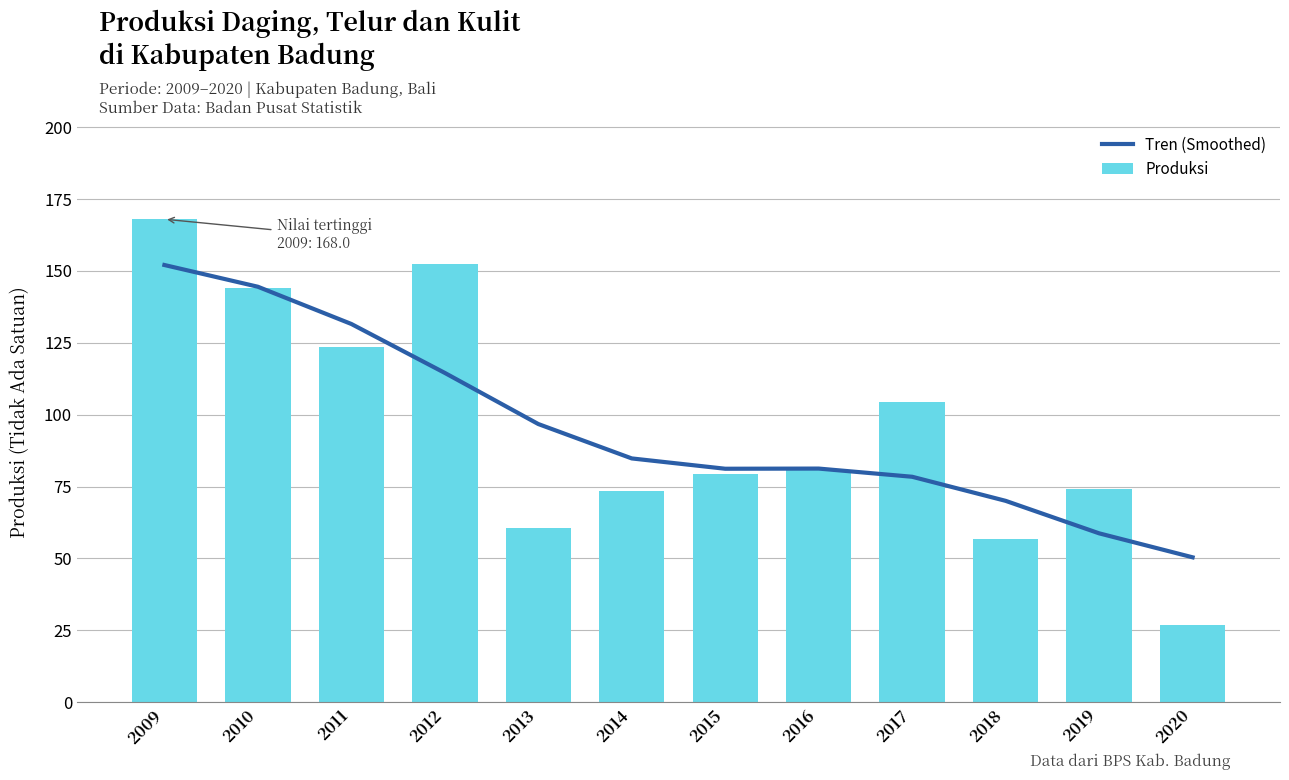

Reading left to right, extract all data points from this chart.

Tren (Smoothed): 2009=152.1	2010=144.5	2011=131.5	2012=114.5	2013=96.7	2014=84.8	2015=81.2	2016=81.2	2017=78.4	2018=70.0	2019=58.7	2020=50.4
Produksi: 2009=168.0	2010=143.9	2011=123.6	2012=152.3	2013=60.5	2014=73.5	2015=79.2	2016=80.9	2017=104.5	2018=56.8	2019=74.3	2020=26.8